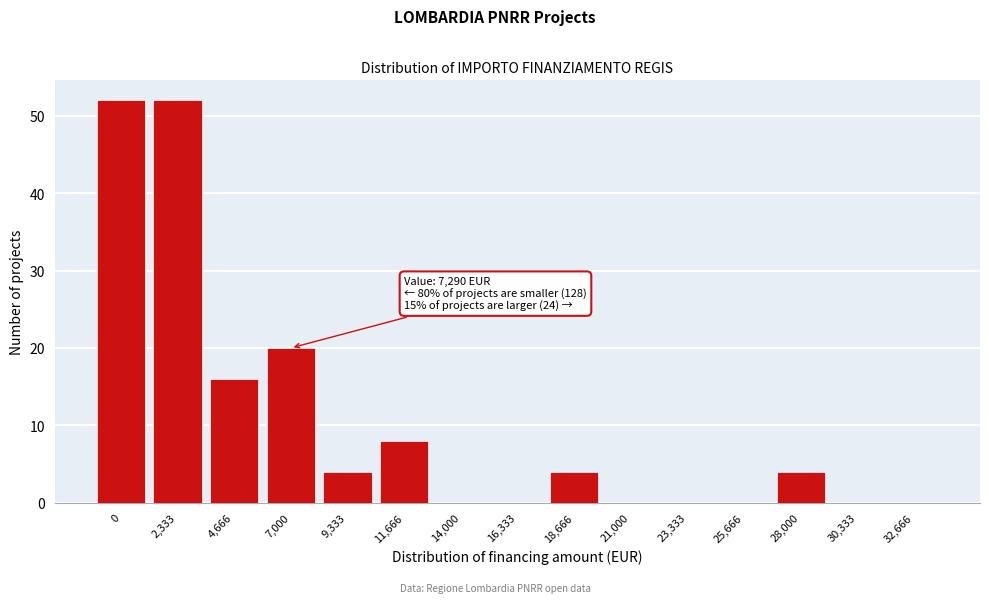

Reading left to right, transcribe all the data shown in this chart.

0=52	2,333=52	4,666=16	7,000=20	9,333=4	11,666=8	14,000=0	16,333=0	18,666=4	21,000=0	23,333=0	25,666=0	28,000=4	30,333=0	32,666=0